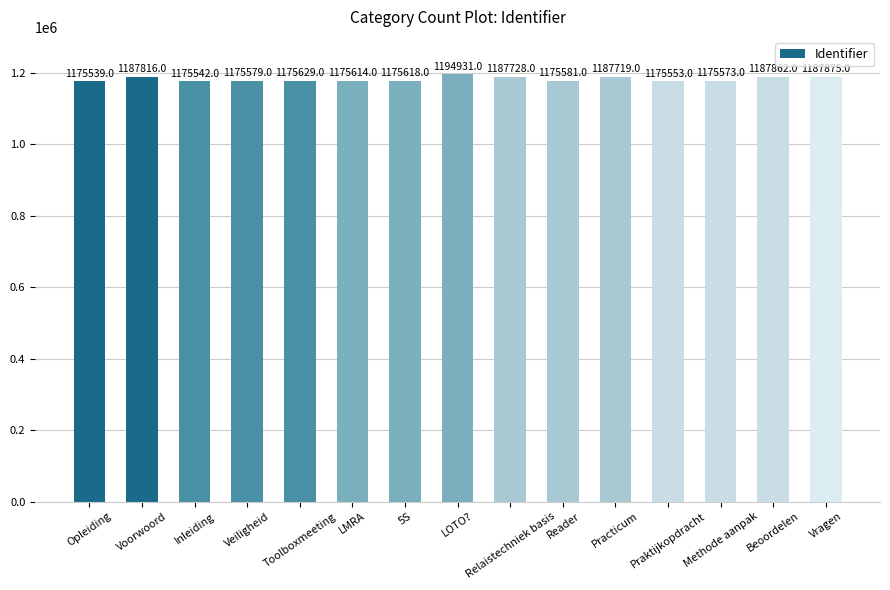

What is the greatest value displayed?

1194931